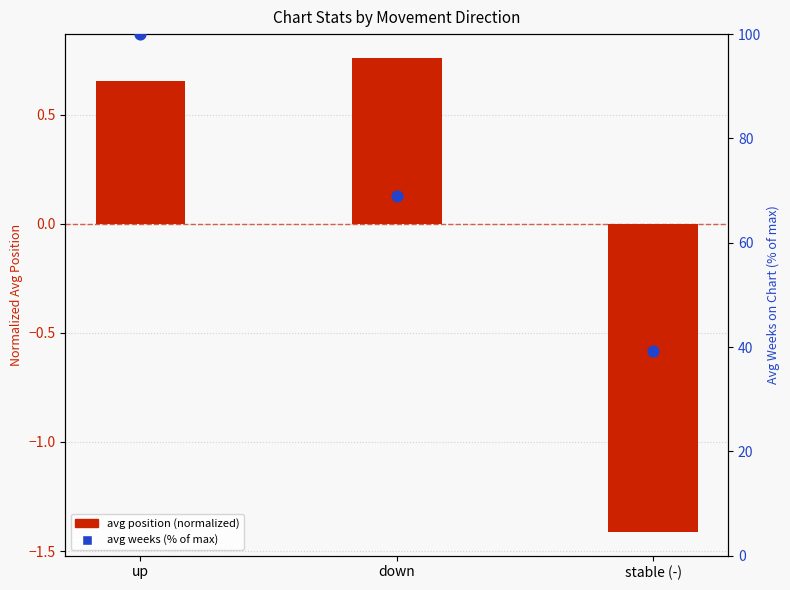

Which series has the widest spread of Y values?

avg weeks (% of max)